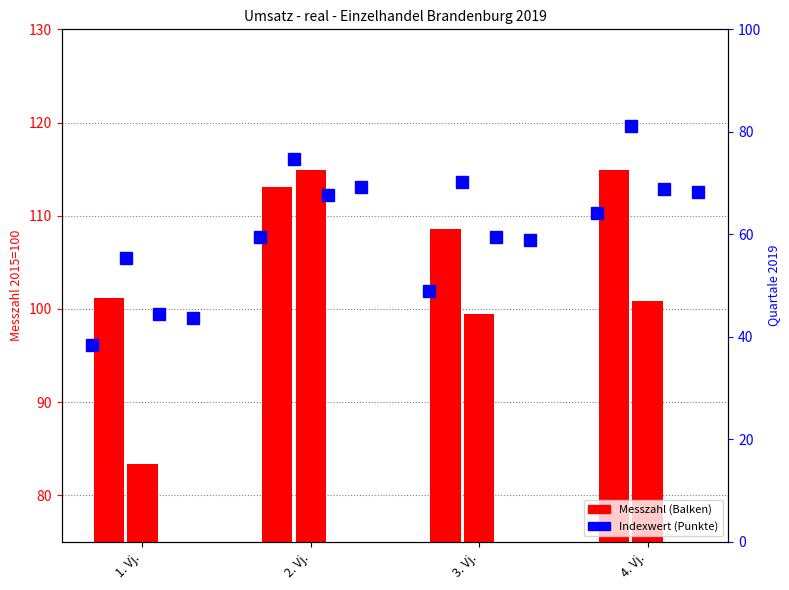

Reading right to left, what are all the values shown in this chart?

mit IK-Technik: 110.3	101.9	107.7	96.1
mit Verlagsprodukten: 119.6	113.6	116.1	105.5
in Verkaufsraeumen (Waren versch. Art): 112.9	107.7	112.2	99.5
Einzelhandel mit Lebensmitteln: 112.5	107.4	113.1	99.0
Einzelhandel (gesamt): 114.9	108.6	113.1	101.2
mit Nahrungsmitteln: 100.8	99.5	114.9	83.4